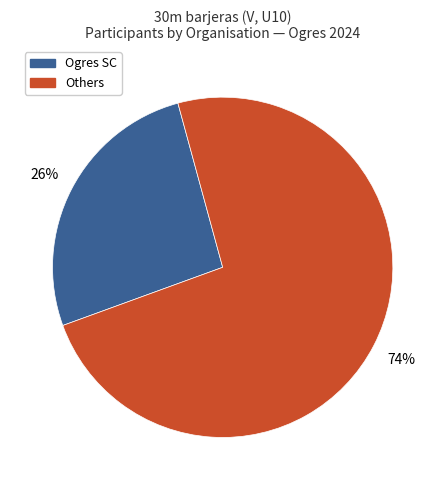

Is there any slice that represents more than half of the pie?

Yes